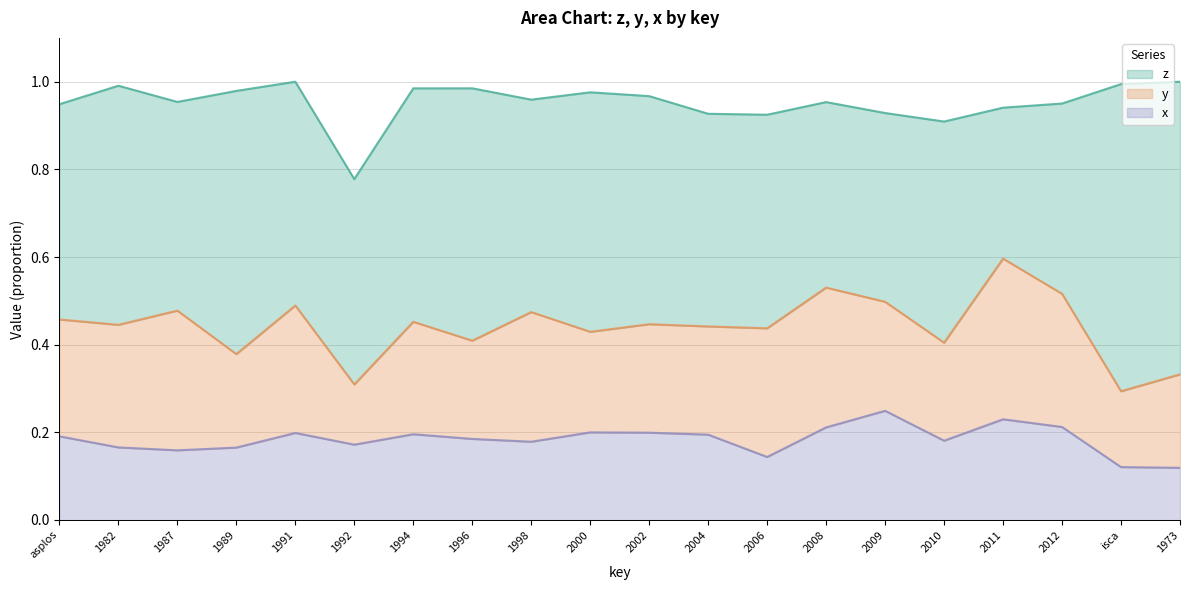

The value of z at 1996 is 0.6. True or false?

True